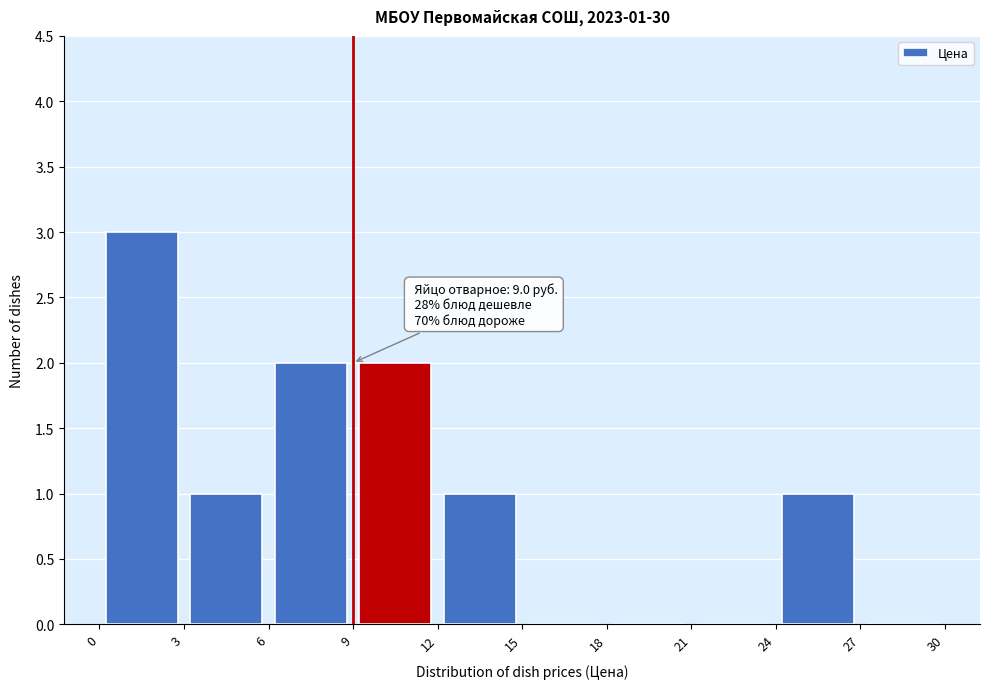

Over which range of the x-axis is the bar tallest?

0 to 3